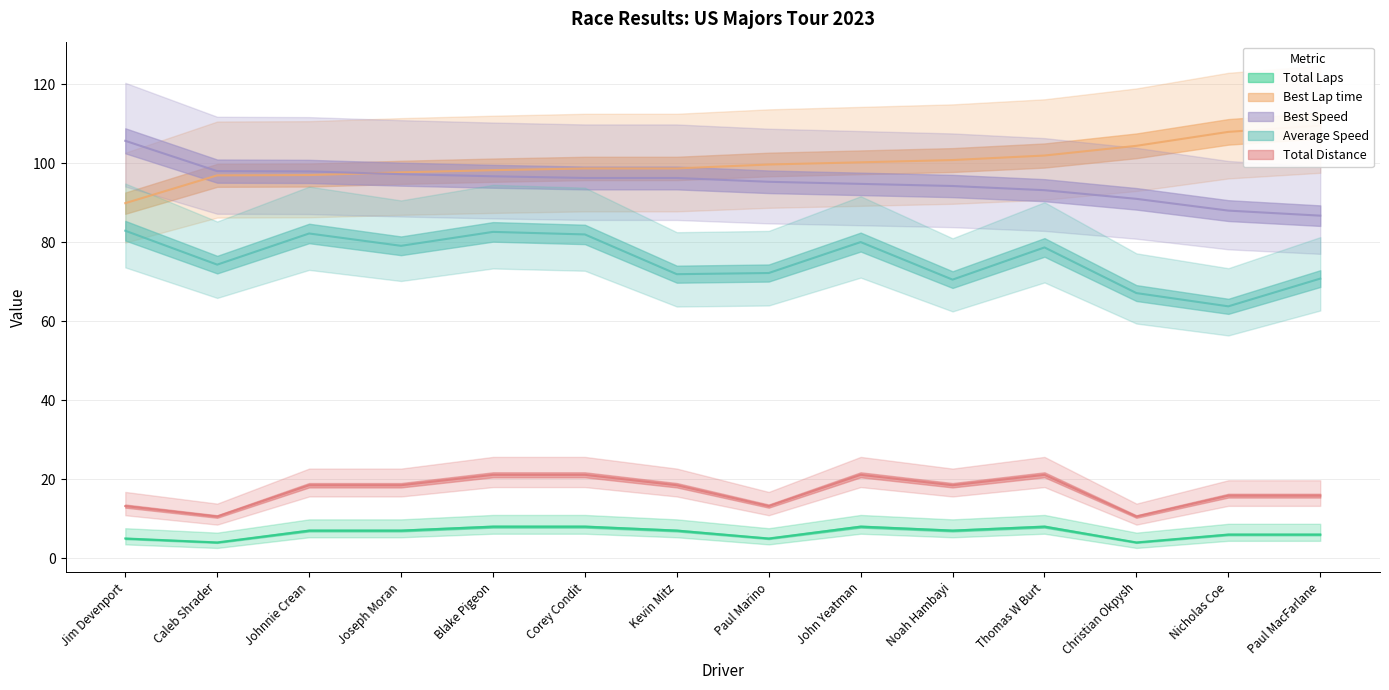

Between which two adjacent categories do Best Lap time and Best Speed first intersect?

Johnnie Crean and Joseph Moran